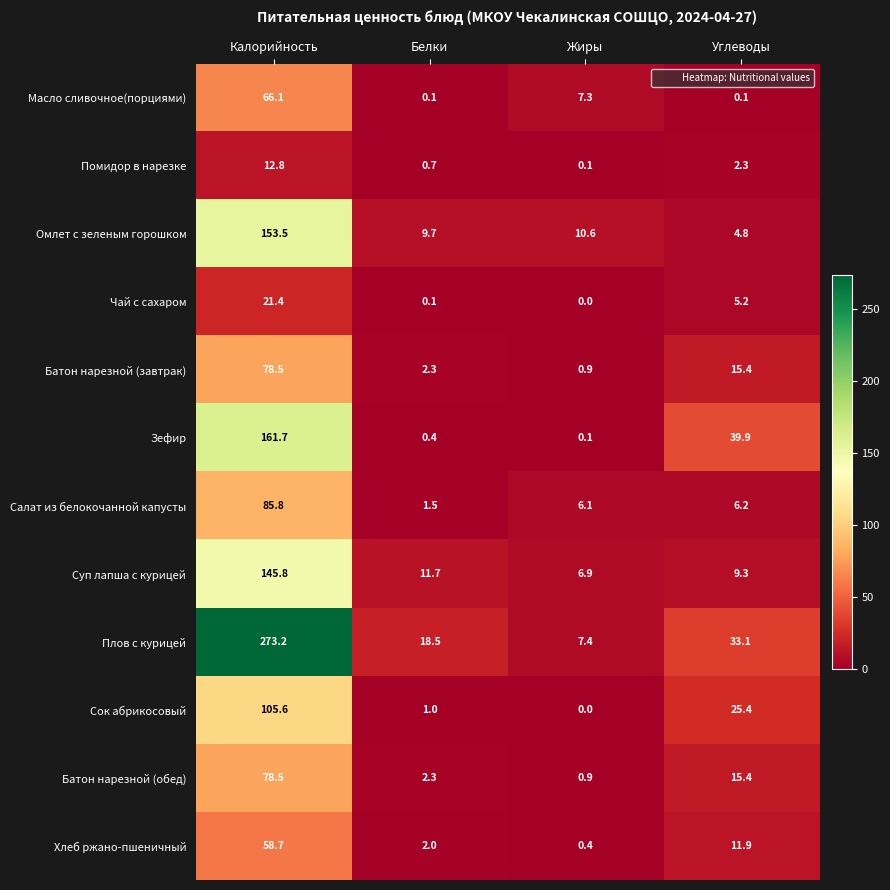

What is the approximate value of Плов с курицей at Жиры?

7.4